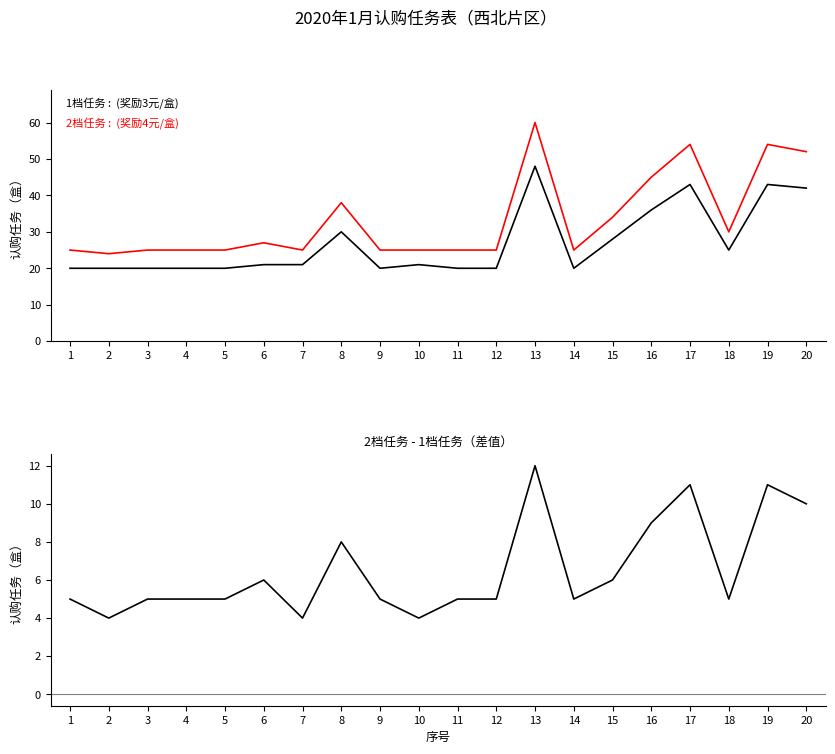

In 2档任务-1档任务（差值）, how many points are lower than both neighbors (excluding endpoints)?

5